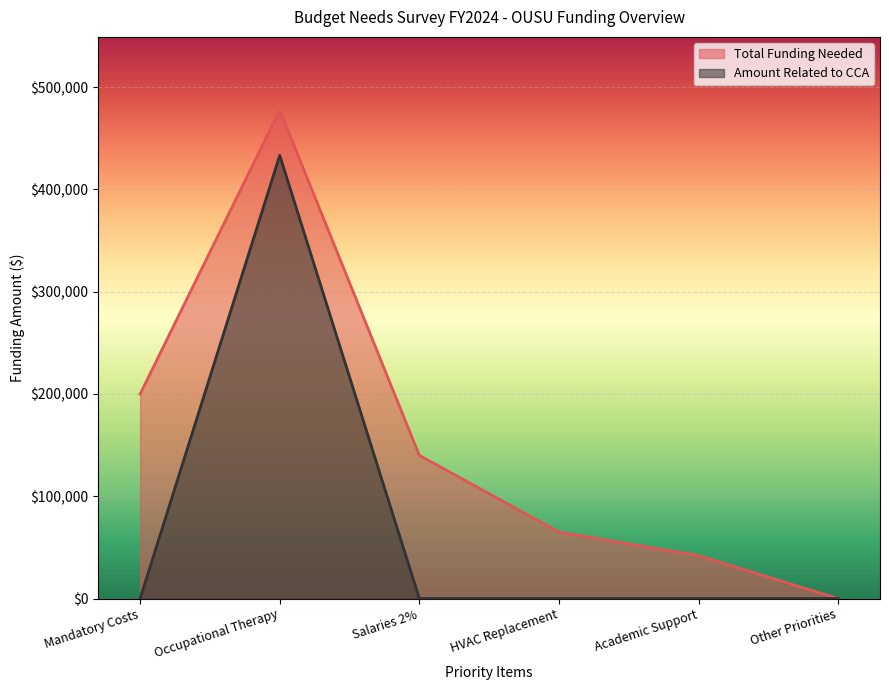

Which series has the largest total across all categories?

Total Funding Needed